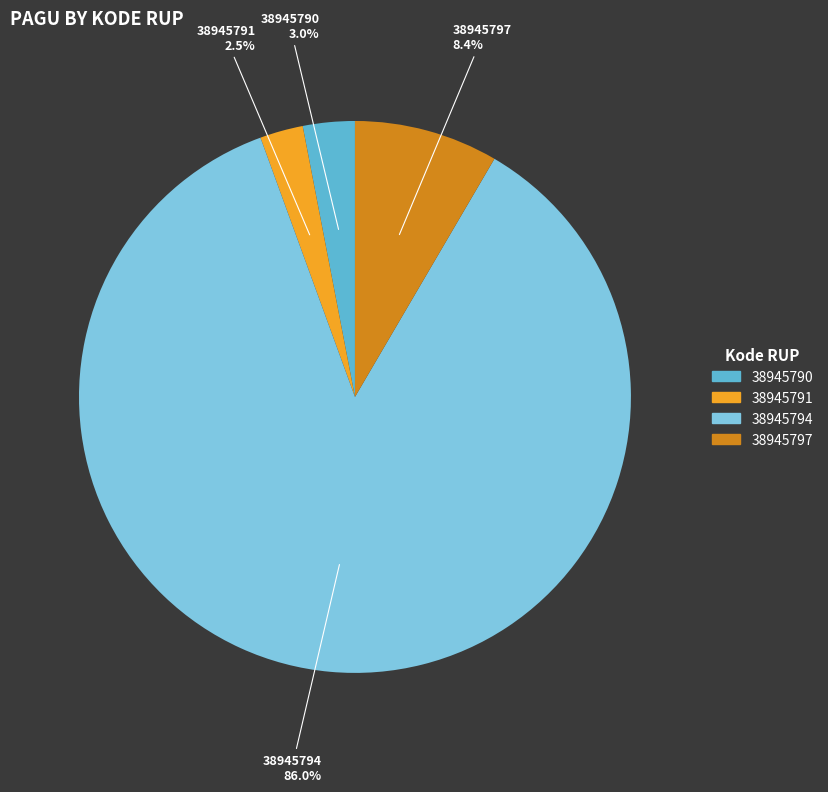

Which slice is the largest?

38945794